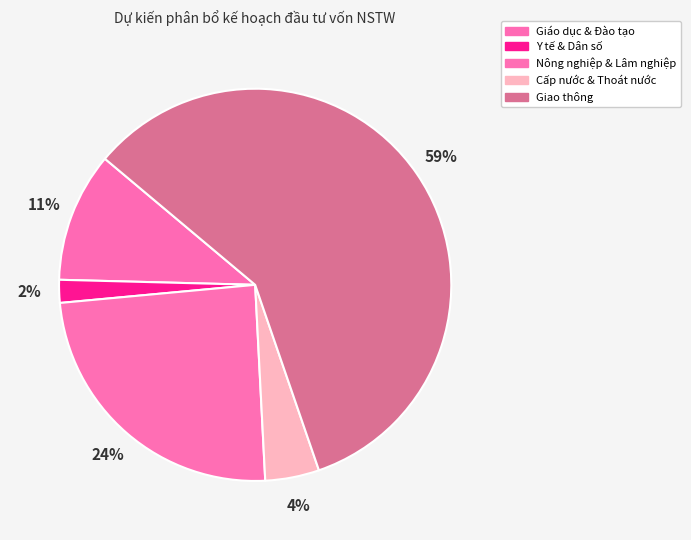

To the nearest percent, what is the difference between the Giao thông and Y tế & Dân số slice percentages?

57%